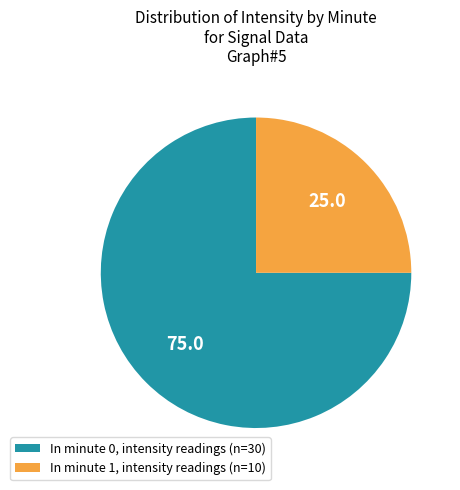

Do In minute 1, intensity readings (n=10) and In minute 0, intensity readings (n=30) together represent more than half of the pie?

Yes